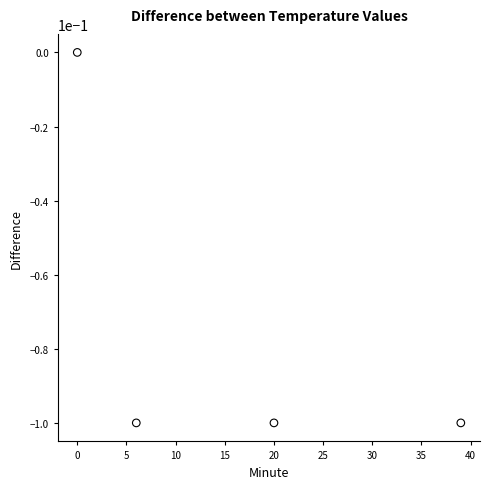

What is the average X value?

16.2